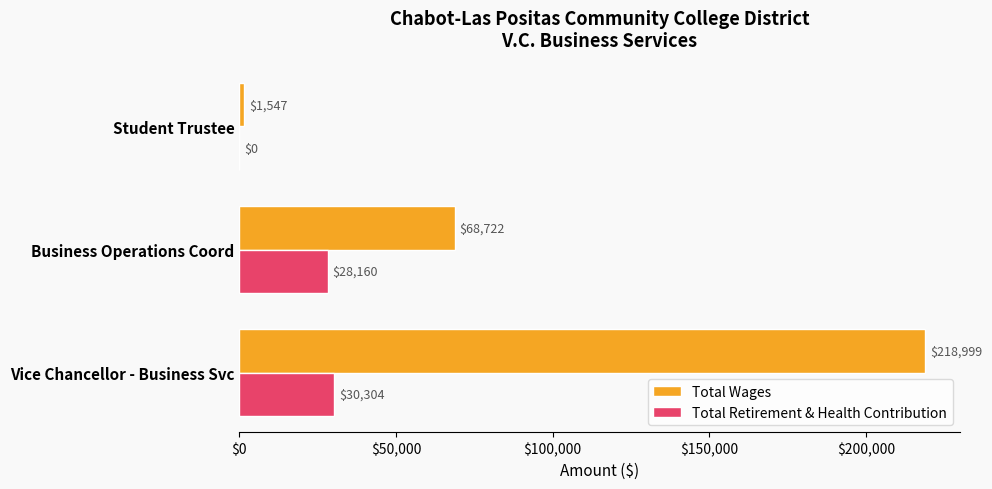

What are all the series names shown in the legend?

Total Wages, Total Retirement & Health Contribution